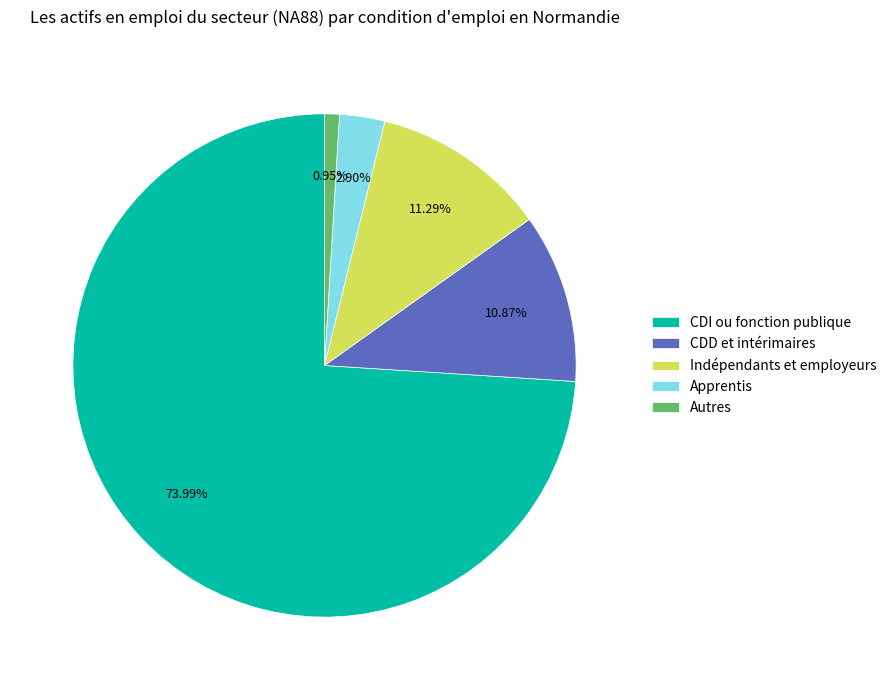

Does CDD et intérimaires account for over 50% of the chart?

No